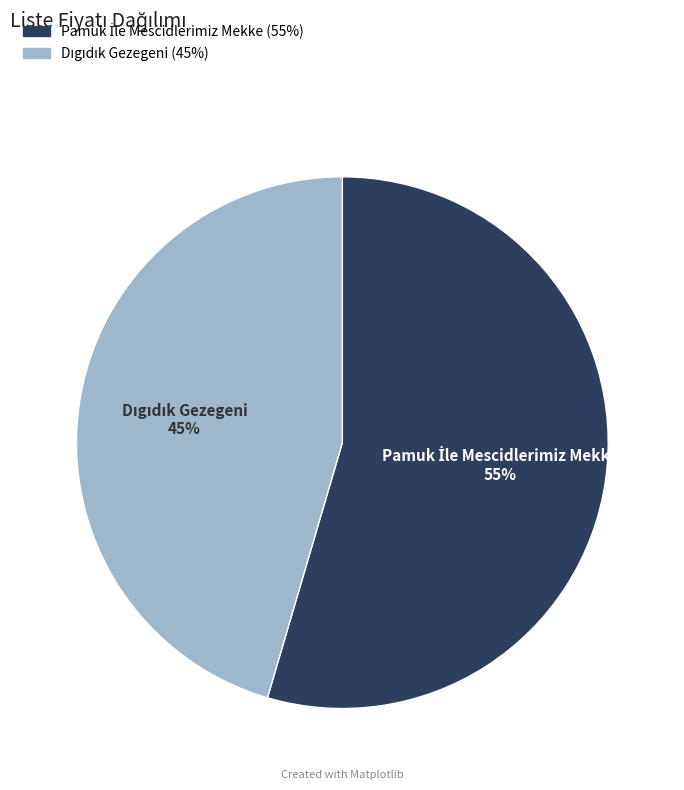

Does any single category account for the majority?

Yes